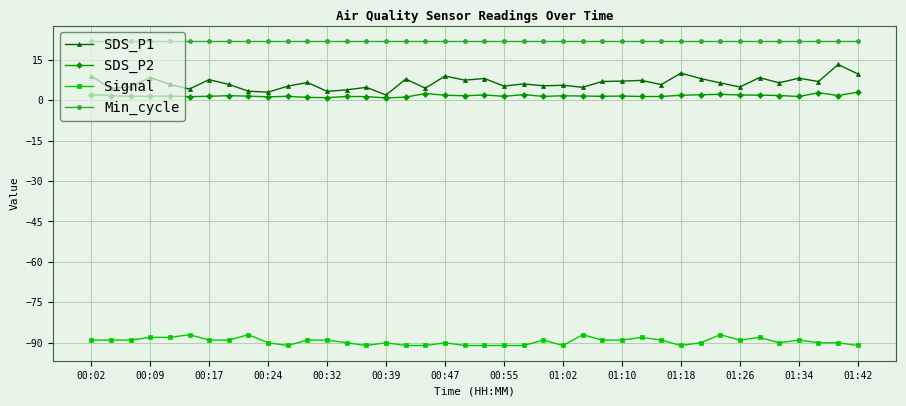

What is the average value of the SDS_P2 series?

1.6